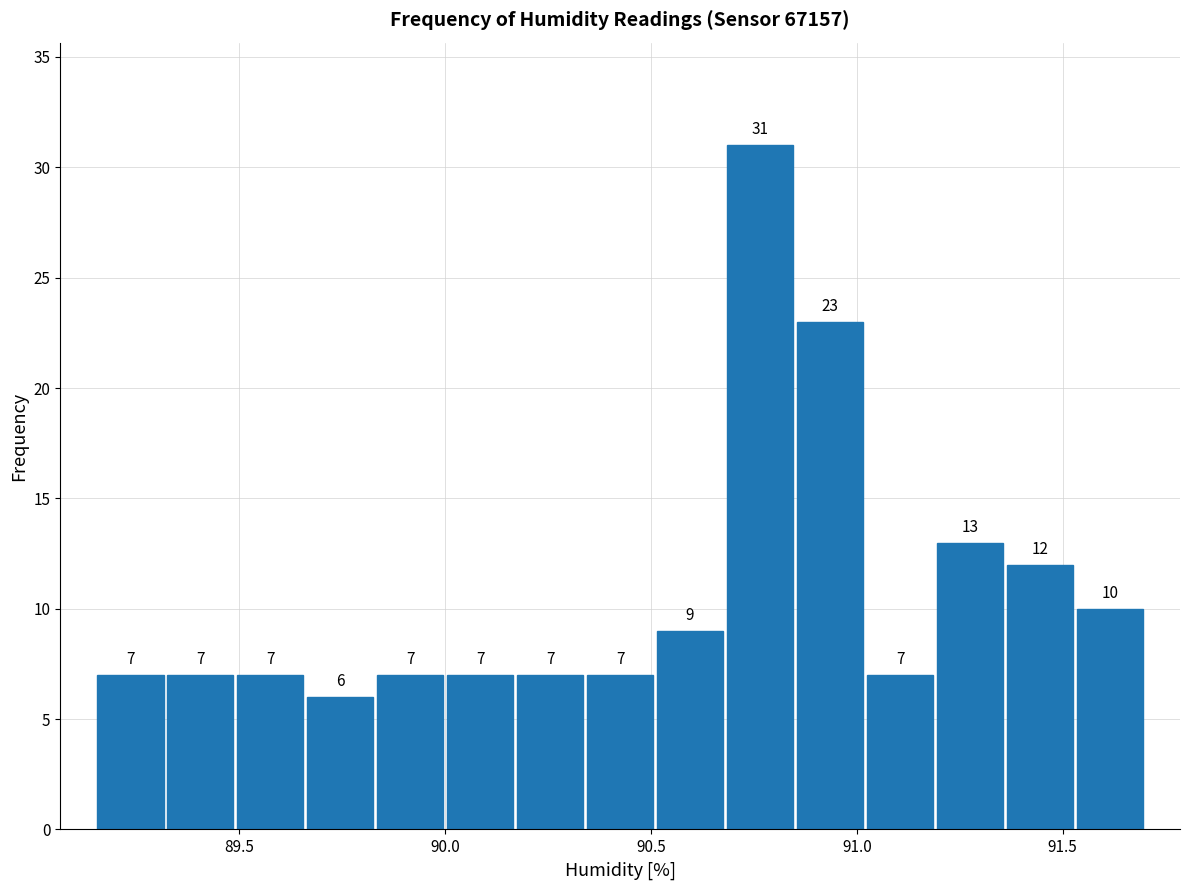

Around what value on the x-axis is the tallest bar? Give the approximate position of its centre, as read against the axis.

90.75